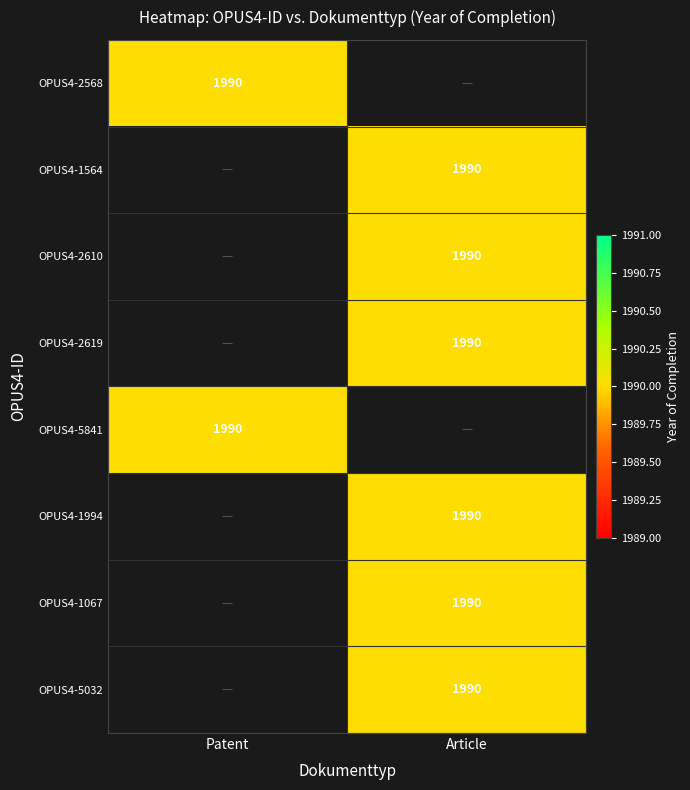

What is the difference between the OPUS4-5841 values at Patent and Article?

1990